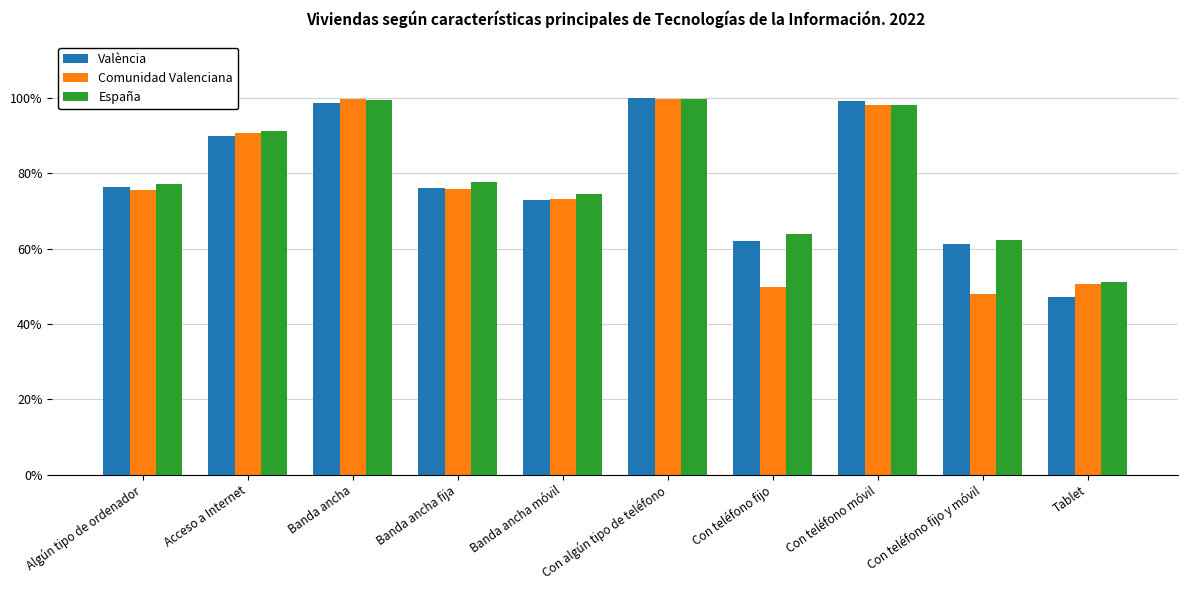

What is the label of the 6th bar from the right?

Banda ancha móvil